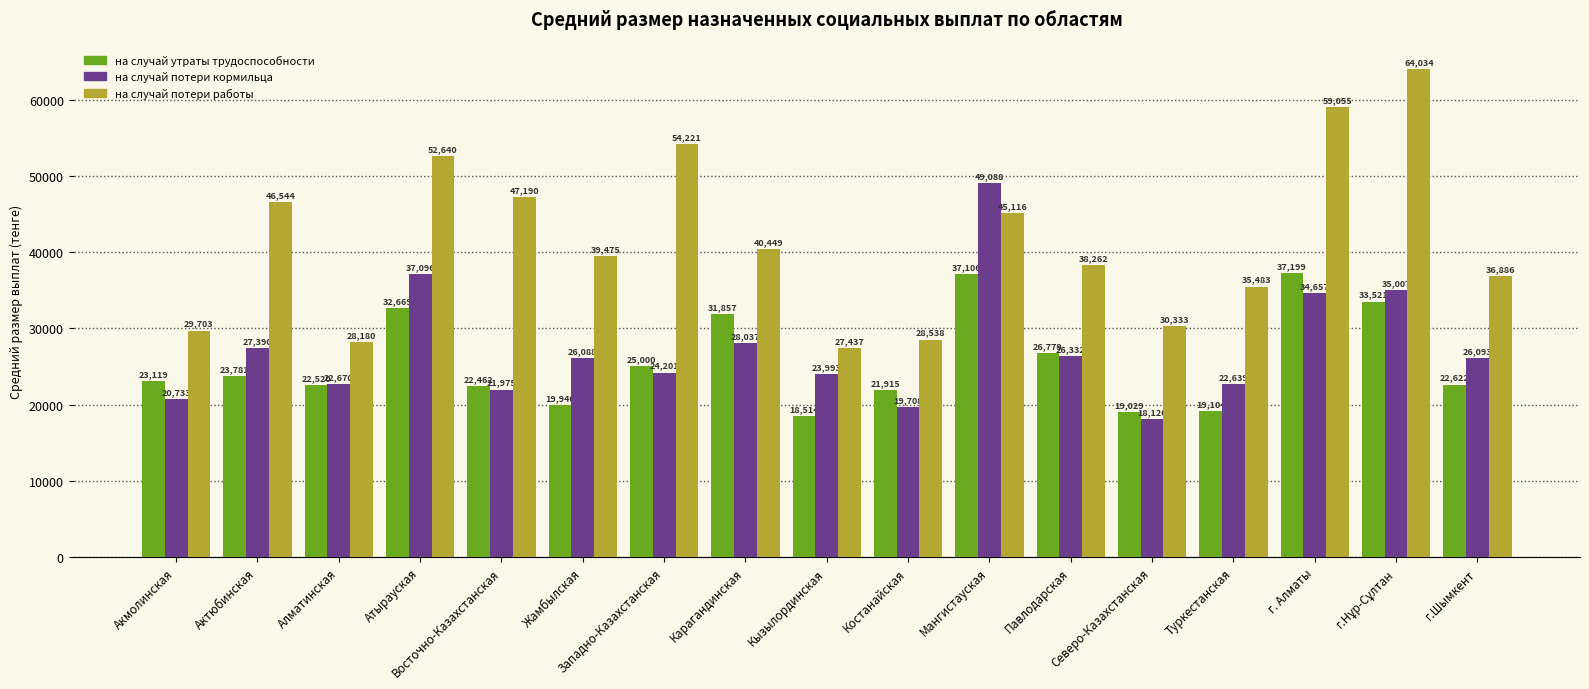

Which category has the lowest value in the на случай утраты трудоспособности series?

Кызылординская